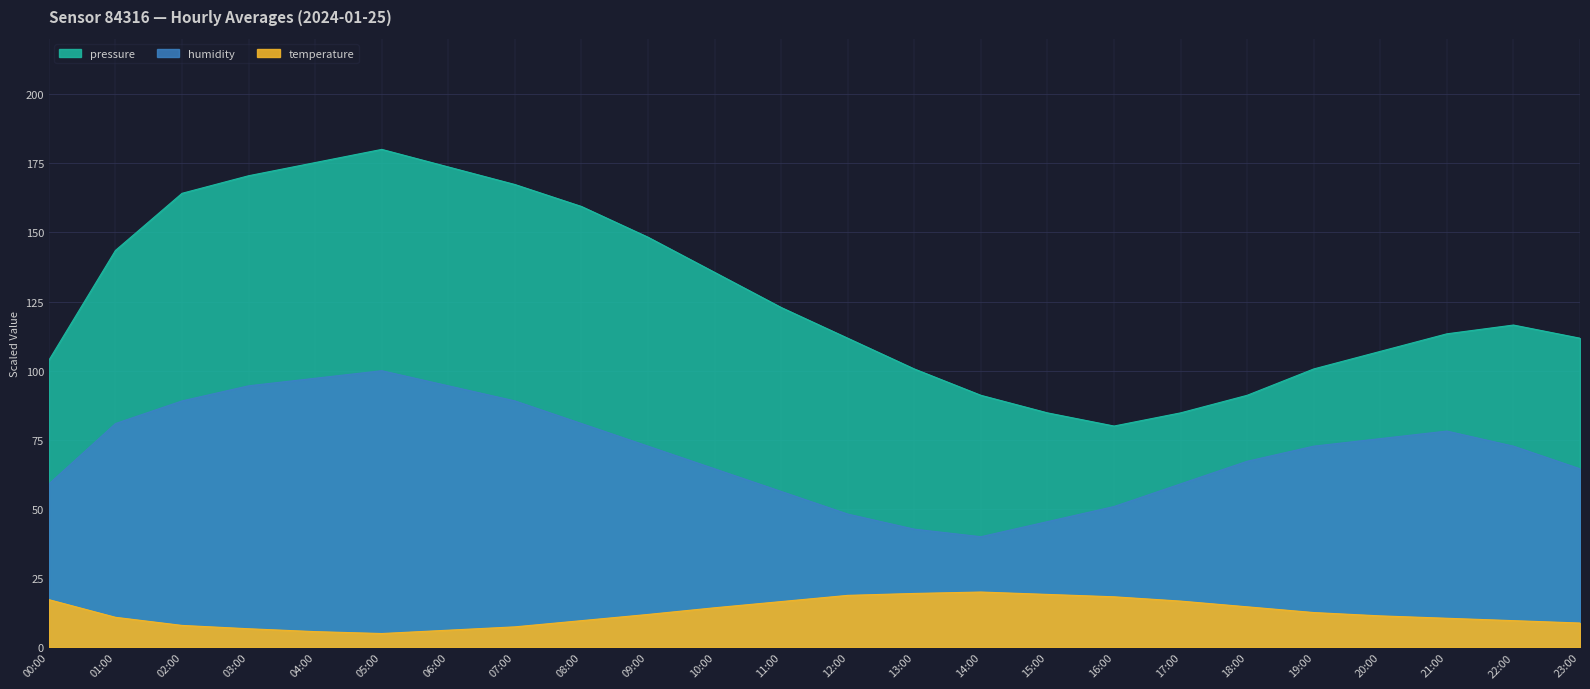

Is the value of humidity at 00:00 greater than the value of temperature at 15:00?

Yes